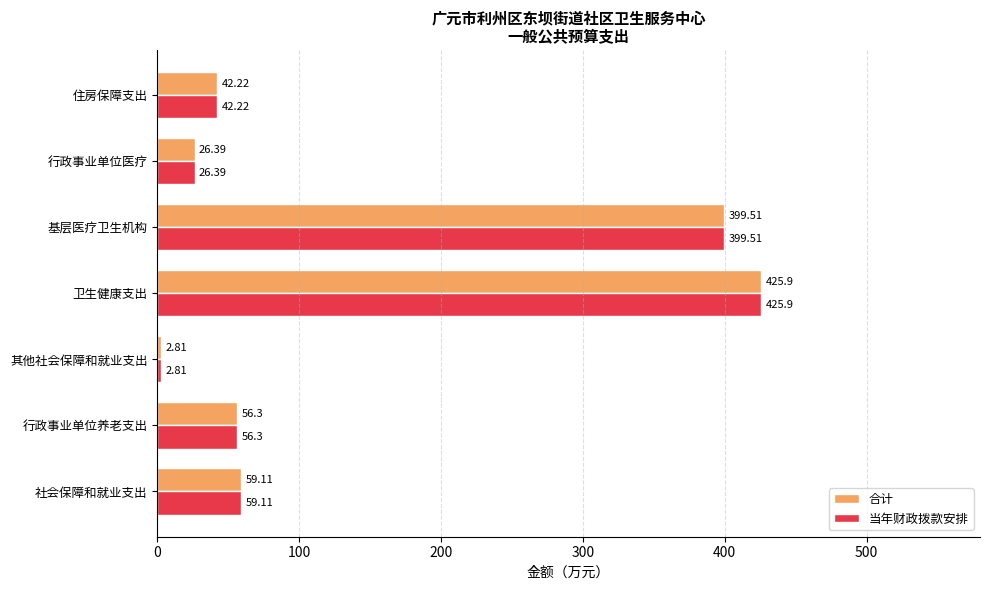

What is the difference between the maximum and minimum values in the 当年财政拨款安排 series?

423.1